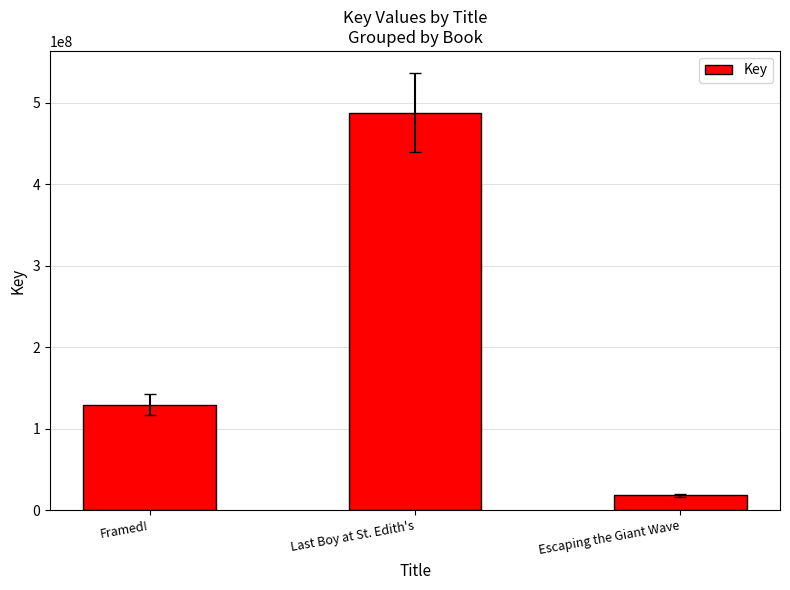

Reading right to left, transcribe all the data shown in this chart.

18161122	488175818	129538854